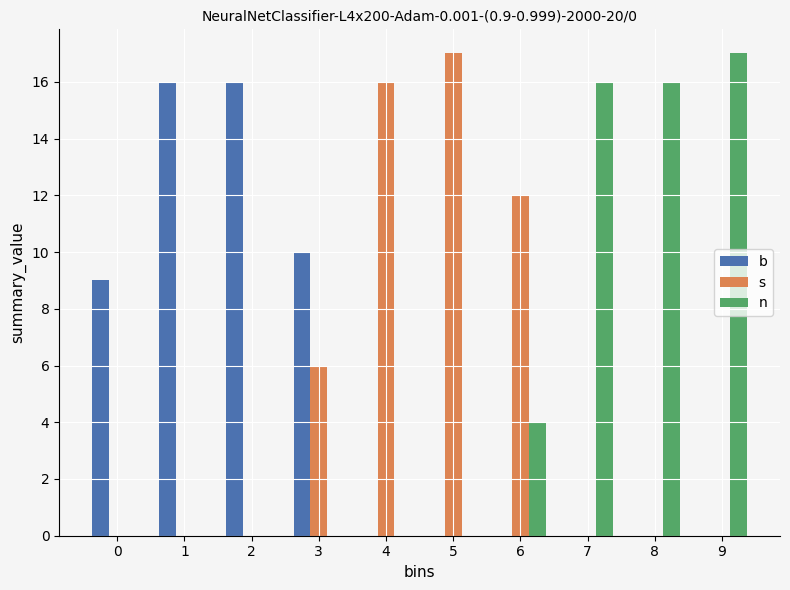

Reading left to right, what are all the values shown in this chart?

b: 0=9	1=16	2=16	3=10	4=0	5=0	6=0	7=0	8=0	9=0
s: 0=0	1=0	2=0	3=6	4=16	5=17	6=12	7=0	8=0	9=0
n: 0=0	1=0	2=0	3=0	4=0	5=0	6=4	7=16	8=16	9=17